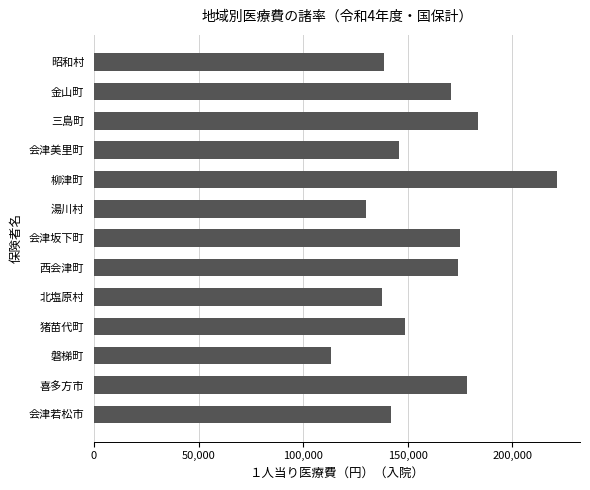

True or false: the data shows 289583 at 西会津町.

False